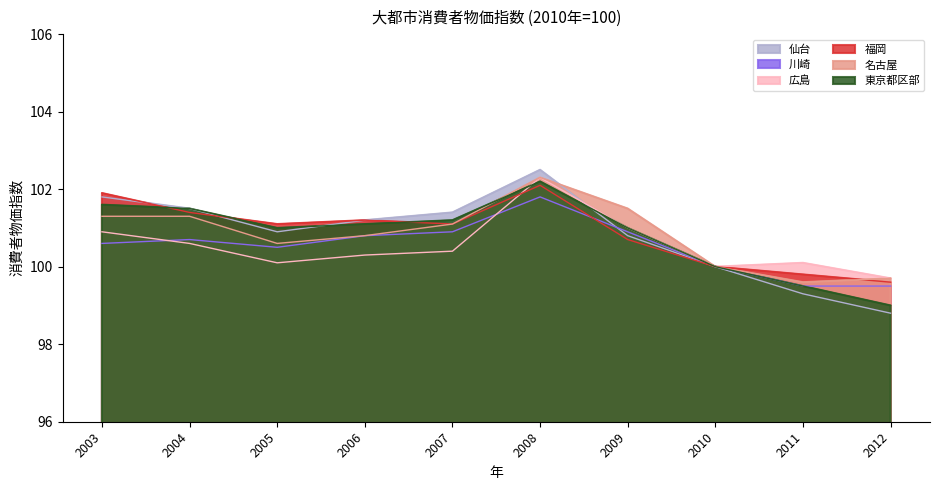

True or false: 東京都区部 has a value of 70.1 at 2007.

False